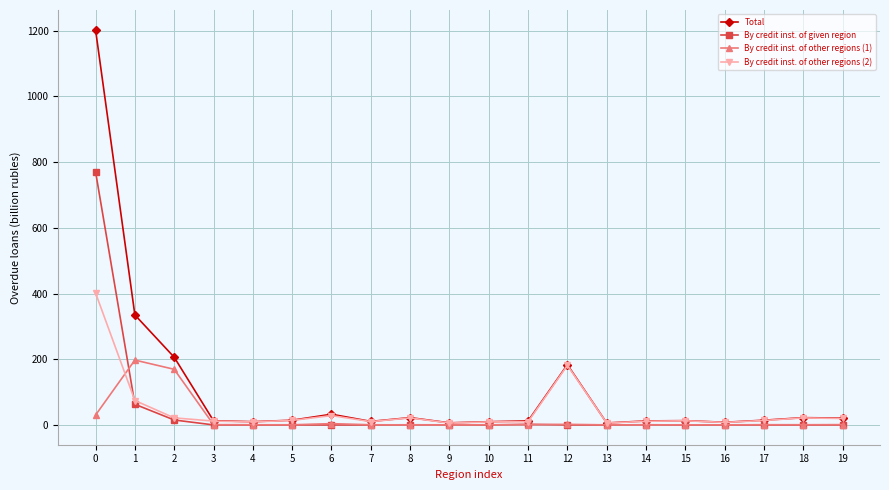

What are all the series names shown in the legend?

Total, By credit inst. of given region, By credit inst. of other regions (1), By credit inst. of other regions (2)